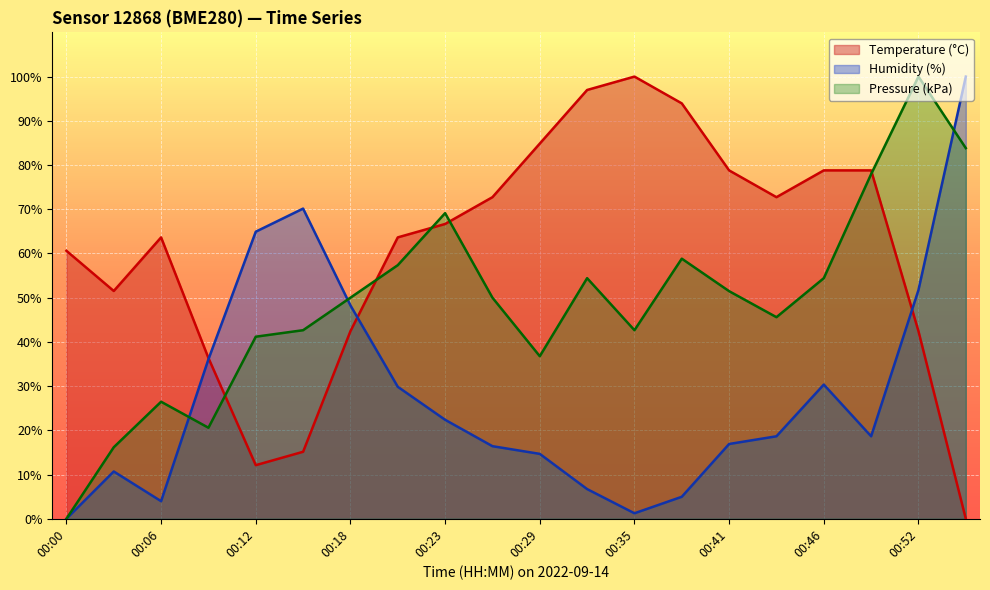

True or false: temperature has a value of 116.4 at 00:49.

False